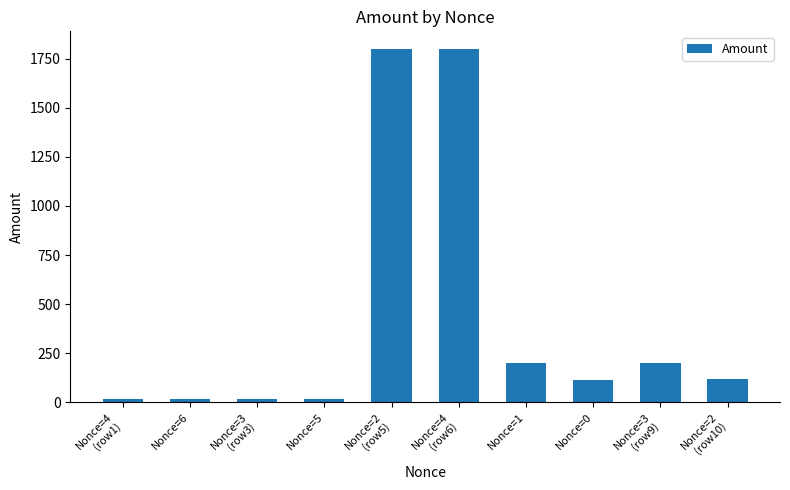

What is the label of the 4th bar from the right?

Nonce=1